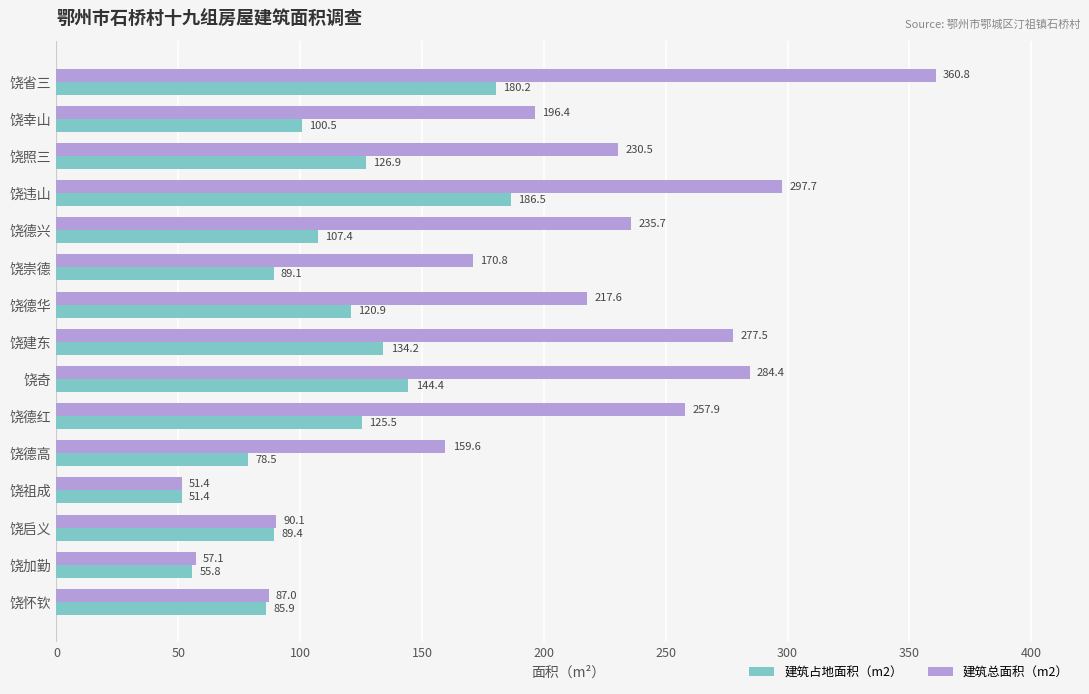

What are all the series names shown in the legend?

建筑占地面积（m2）, 建筑总面积（m2）